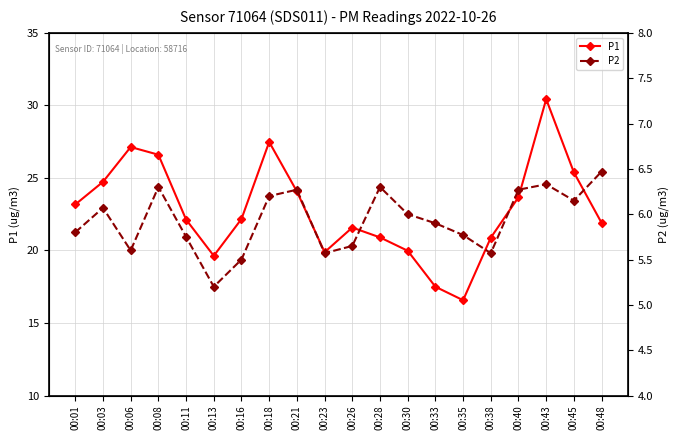

True or false: P1 and P2 intersect in this chart.

False